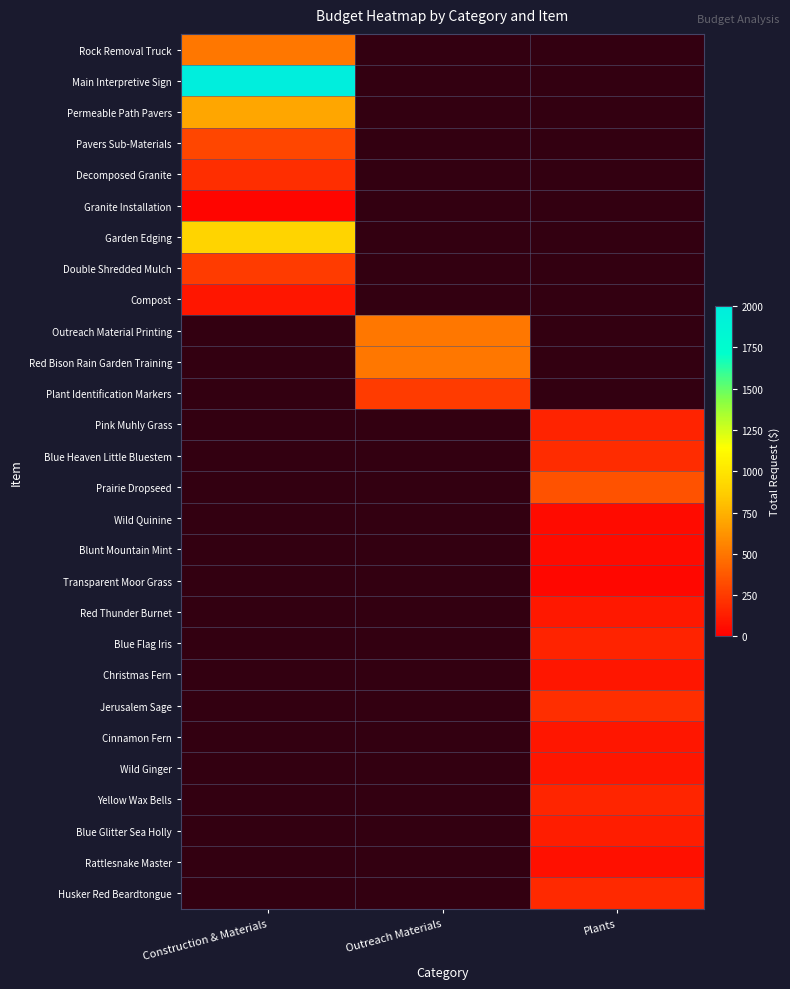

What is the minimum value shown in the chart?

30.0